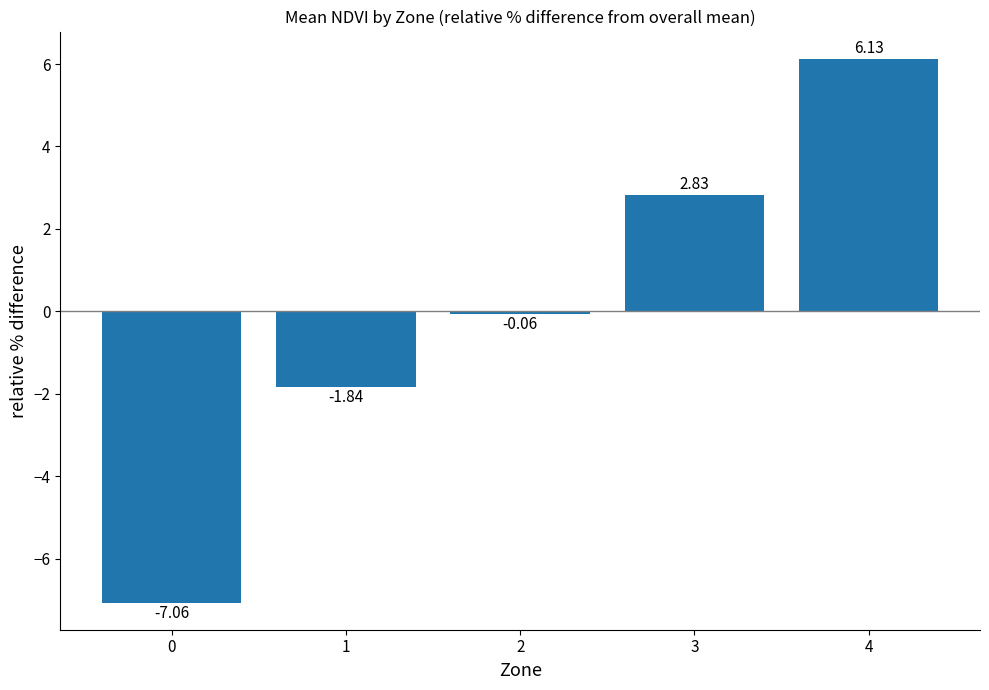

Which category has the highest value across all series?

4